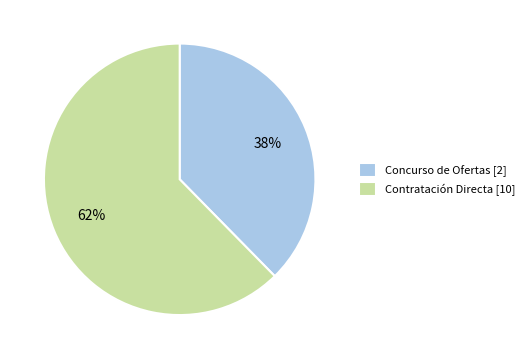

Is there any slice that represents more than half of the pie?

Yes